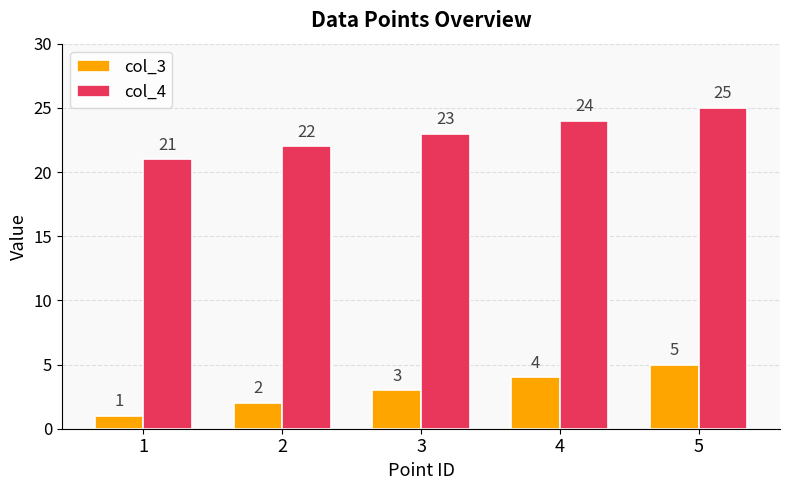

What is the minimum value shown in the chart?

1